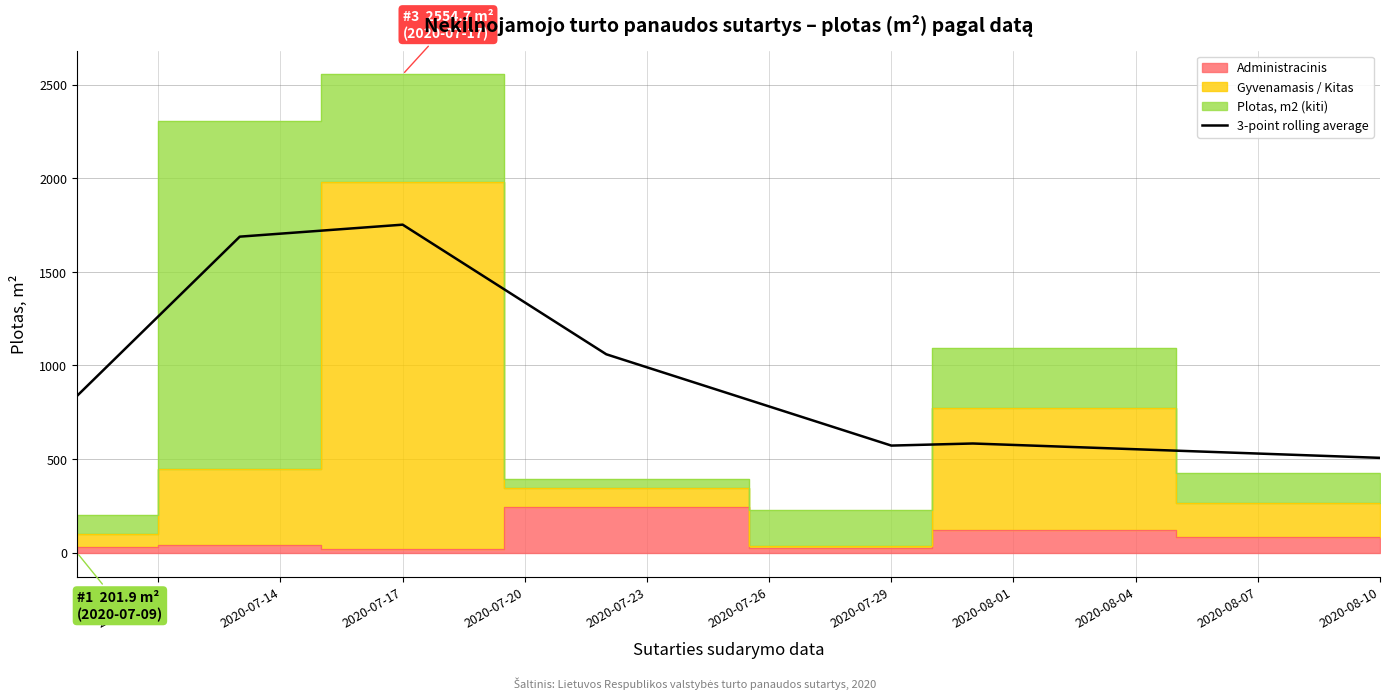

How many data points are less than 836?

3